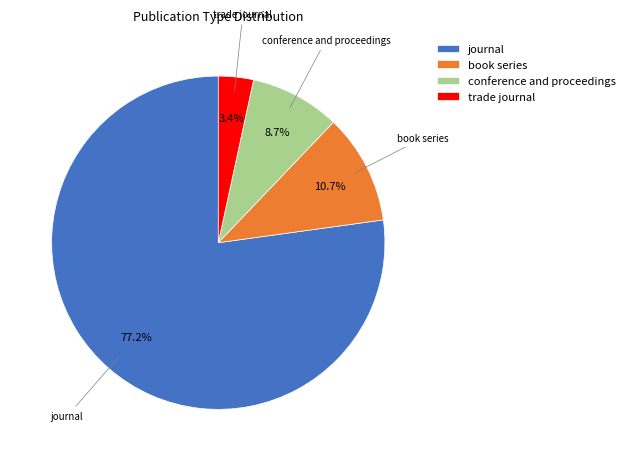

Which slice is the smallest?

trade journal